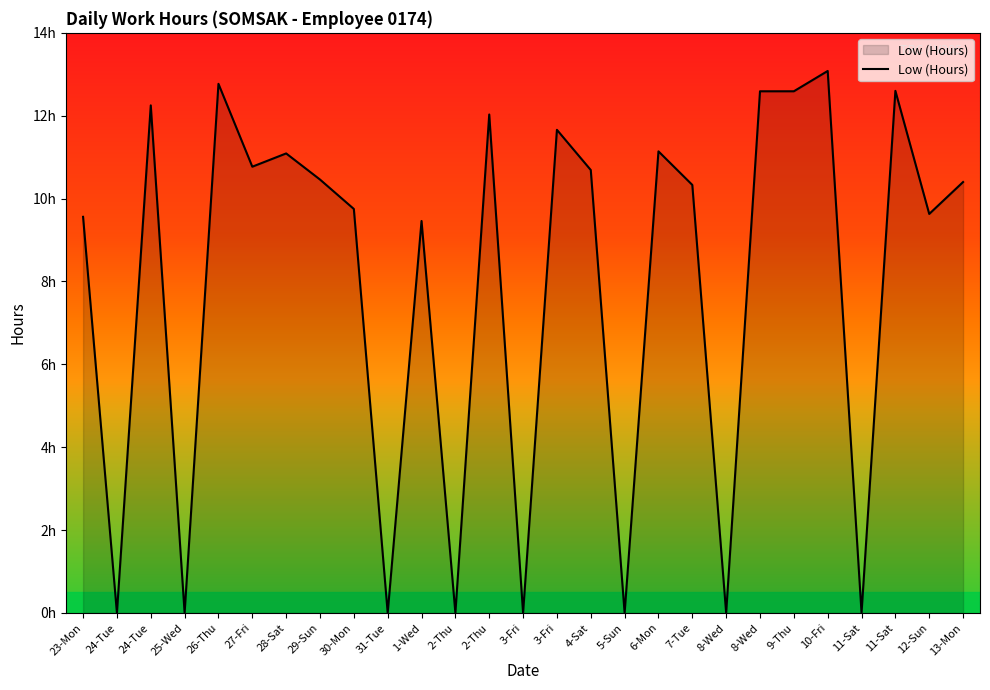

Where does the data first go above 10?

24-Tue